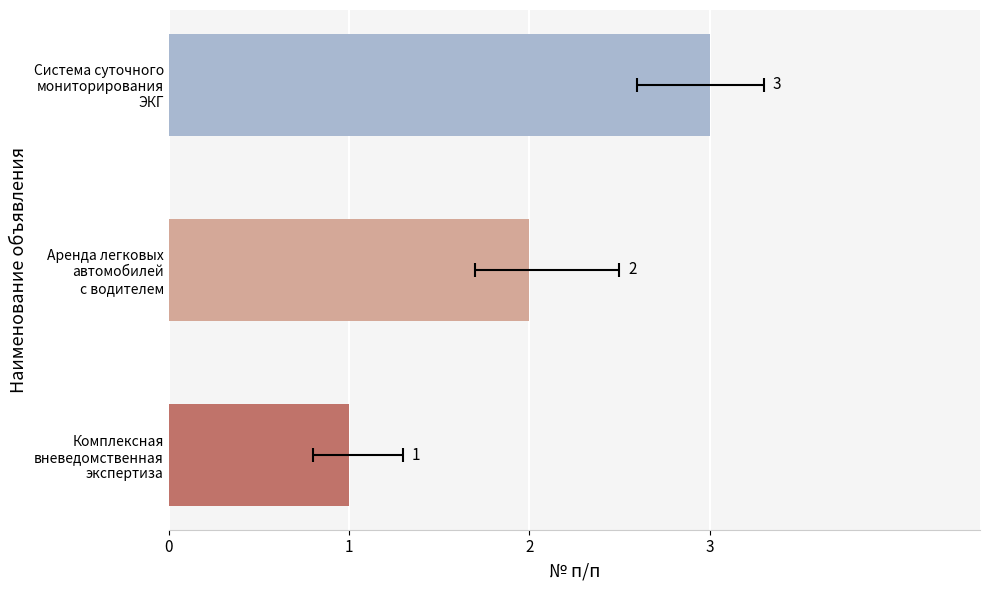

Reading left to right, extract all data points from this chart.

1	2	3